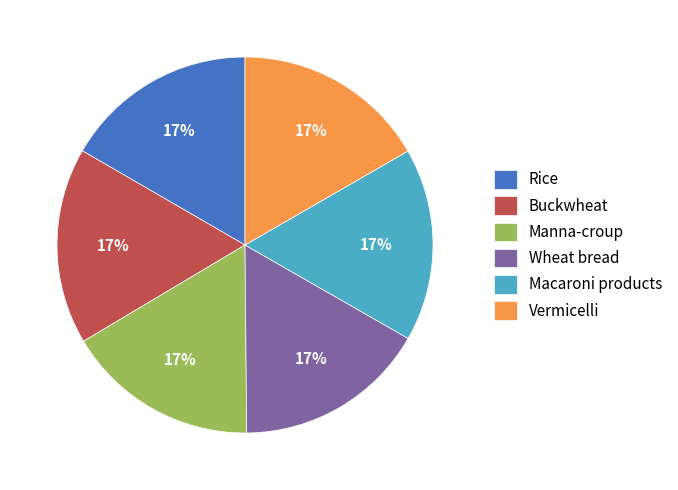

Approximately how many times larger is the value at Wheat bread compared to Manna-croup?

1.0